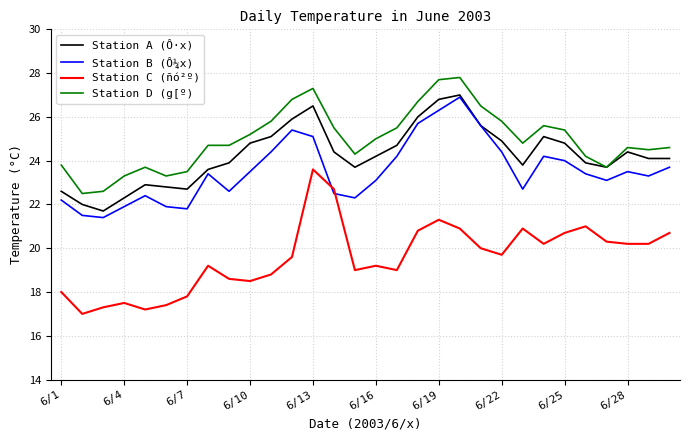

What is the minimum value shown in the chart?

17.0